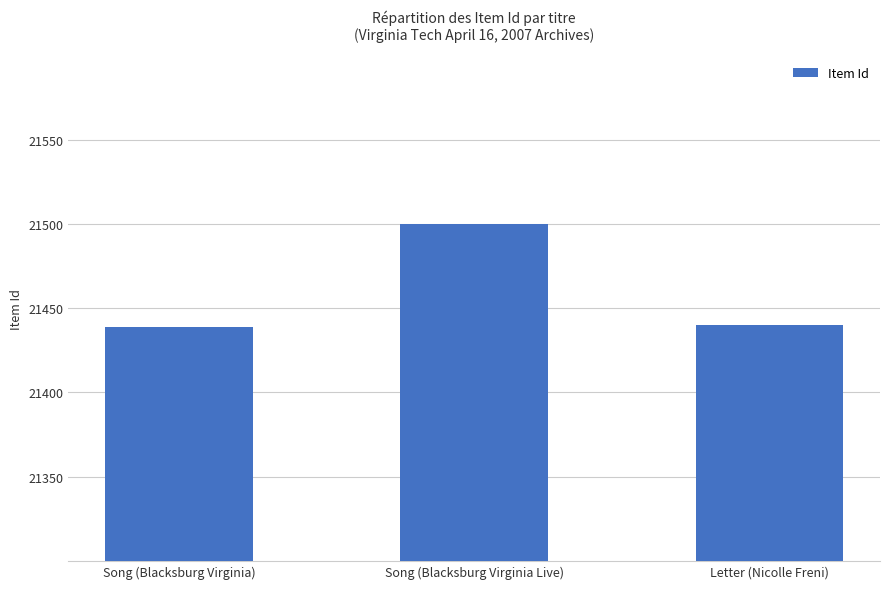

What is the value of the 3rd bar from the left?

21440